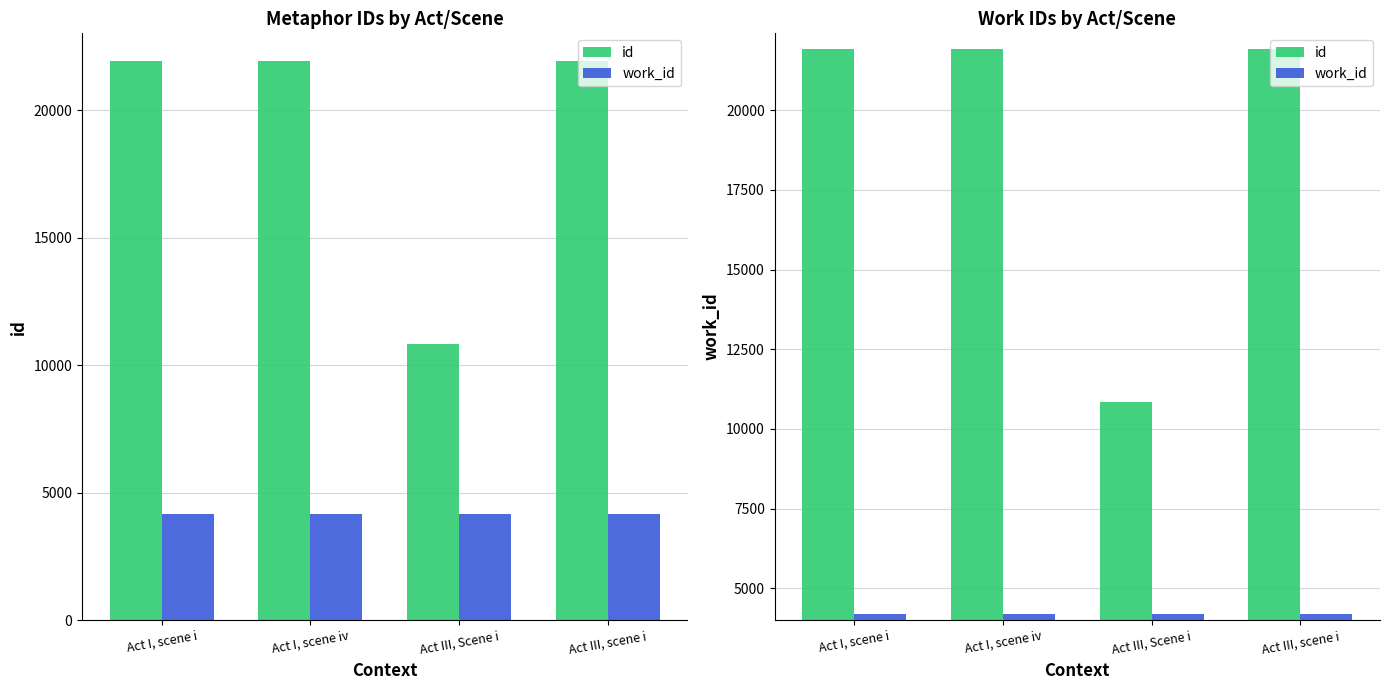

The value of id at Act III, scene i is 21917. True or false?

True